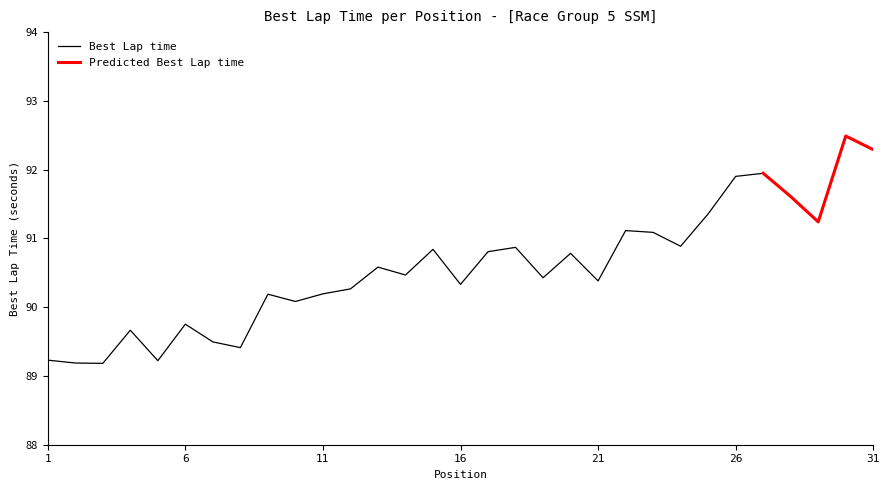

Is this an area chart (filled region under the line)?

No